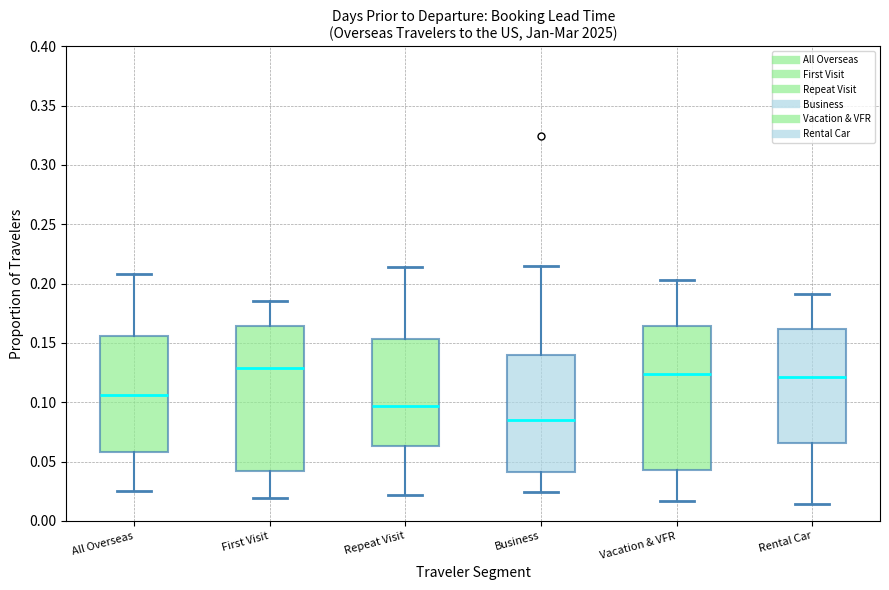

Which box has the lowest median line?

Business